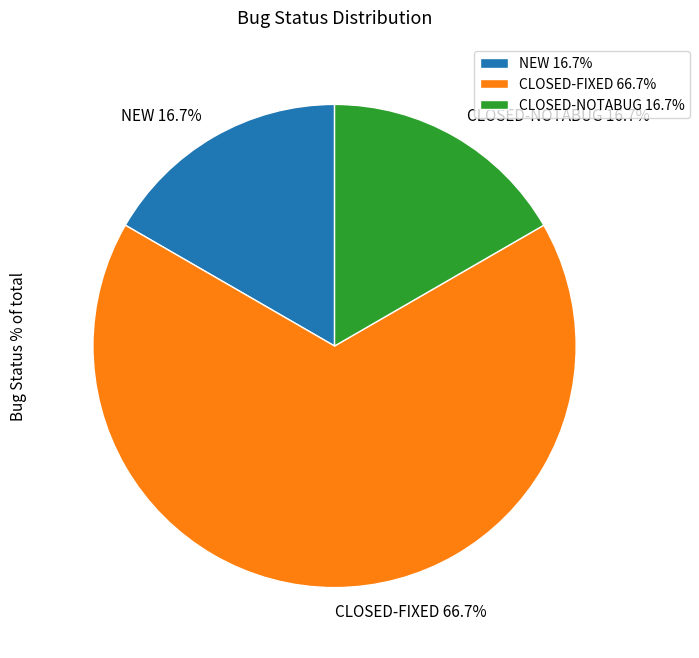

To the nearest percent, what is the average slice percentage?

33%